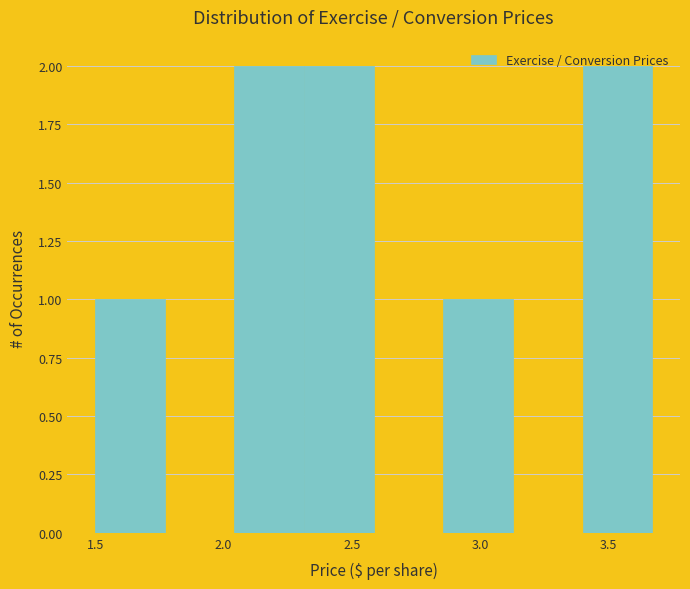

Reading left to right, list every bar in this chart as the range it spans on the x-axis followed by its height. Neither the bar edges nor the heights are printed on the chart, so give them approximately, as read against the axes.

1.50 to 1.75: 1
1.75 to 2.05: 0
2.05 to 2.30: 2
2.30 to 2.60: 2
2.60 to 2.85: 0
2.85 to 3.15: 1
3.15 to 3.40: 0
3.40 to 3.65: 2